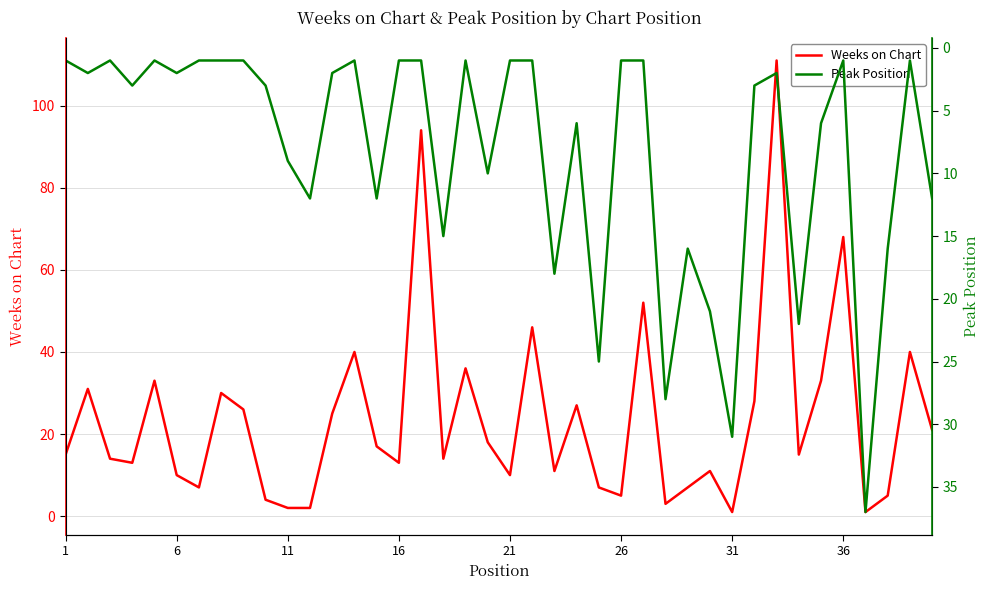

Is it true that Weeks on Chart equals 3 at 16?

False